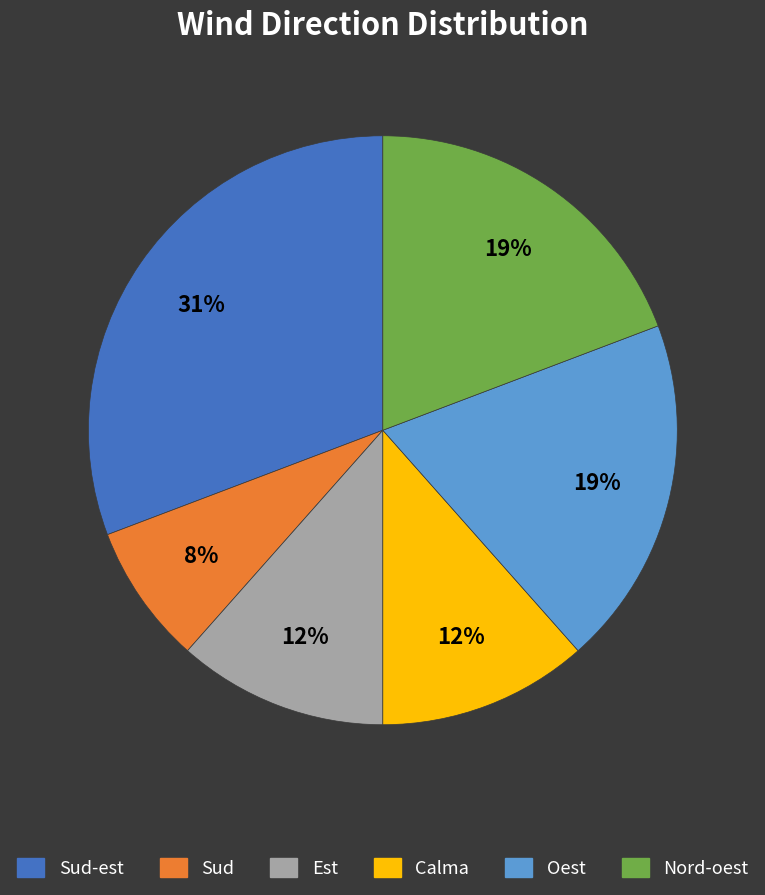

Does any single category account for the majority?

No